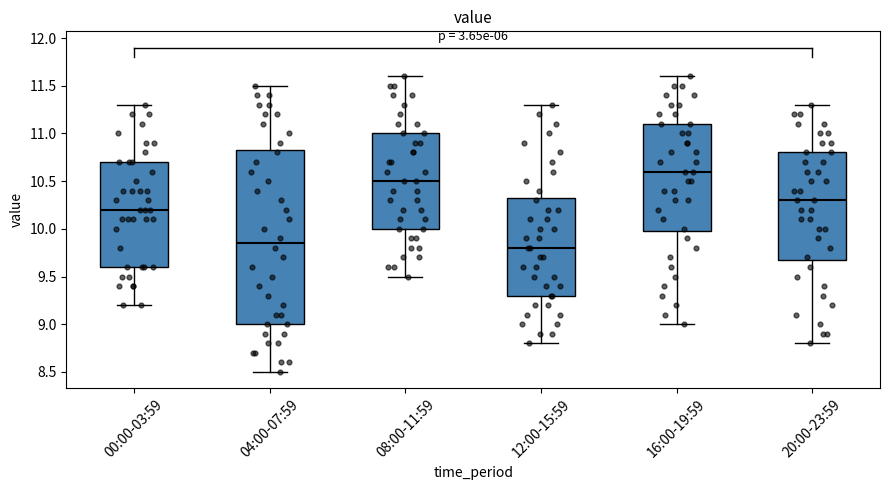

Where is the upper edge of the box for 12:00-15:59 on the y-axis? The values are not printed on the chart, so give them approximately, as read against the axis.

10.35